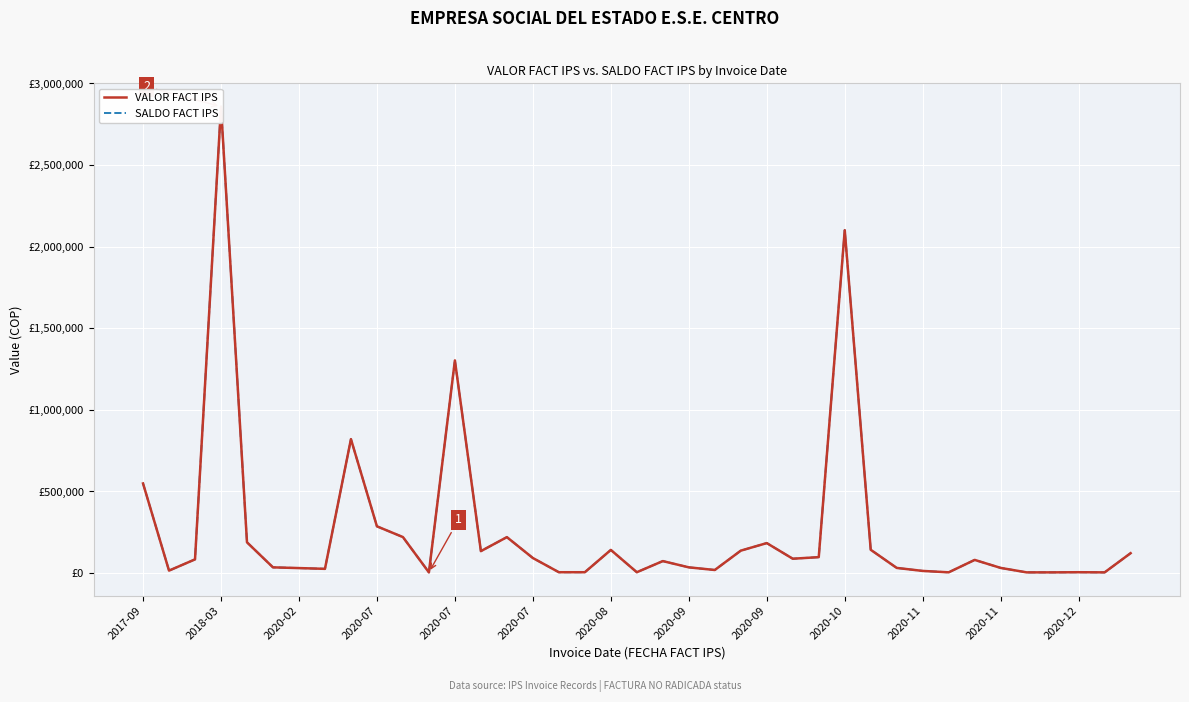

What is the greatest value displayed?

2858228